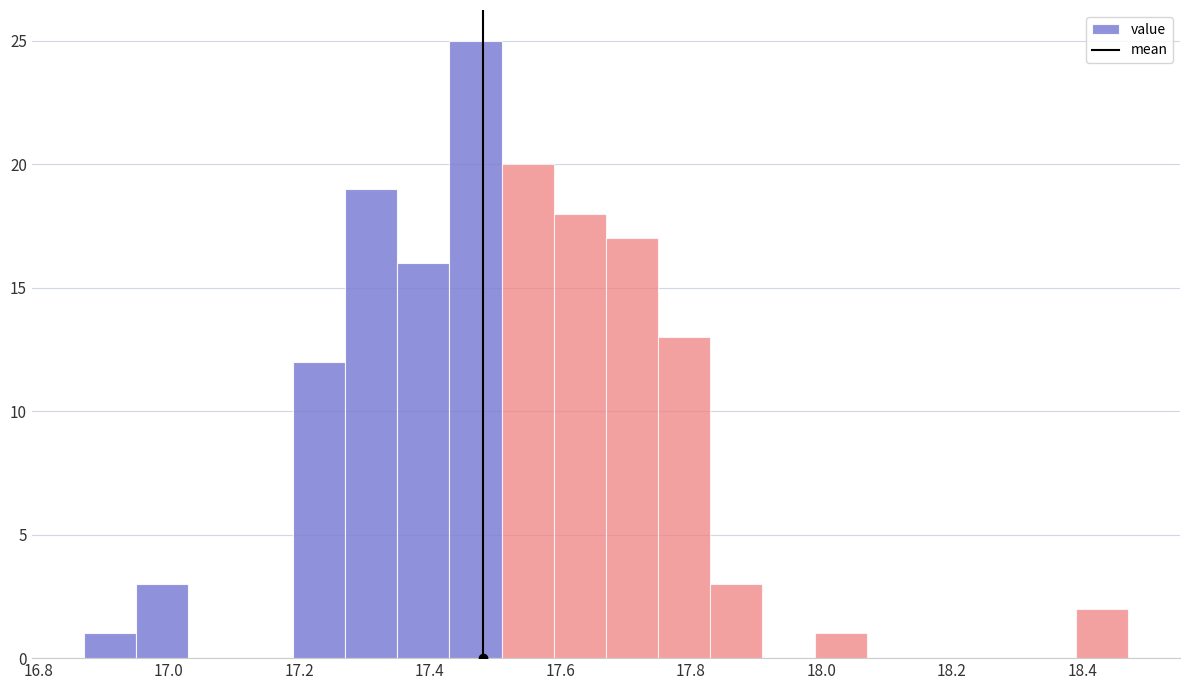

Reading left to right, list every bar in this chart as the range it spans on the x-axis followed by its height. Neither the bar edges nor the heights are printed on the chart, so give them approximately, as read against the axes.

16.87 to 16.95: 1
16.95 to 17.03: 3
17.03 to 17.11: 0
17.11 to 17.19: 0
17.19 to 17.27: 12
17.27 to 17.35: 19
17.35 to 17.43: 16
17.43 to 17.51: 25
17.51 to 17.59: 20
17.59 to 17.67: 18
17.67 to 17.75: 17
17.75 to 17.83: 13
17.83 to 17.91: 3
17.91 to 17.99: 0
17.99 to 18.07: 1
18.07 to 18.15: 0
18.15 to 18.23: 0
18.23 to 18.31: 0
18.31 to 18.39: 0
18.39 to 18.47: 2